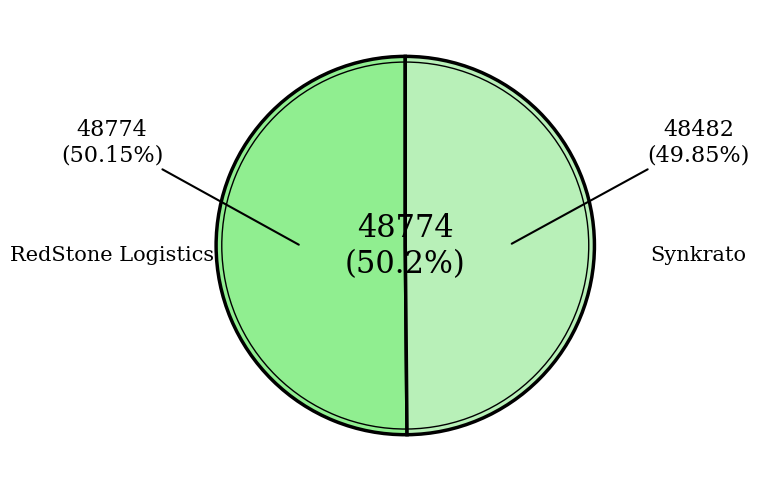

Between RedStone Logistics and Synkrato, which is larger?

RedStone Logistics